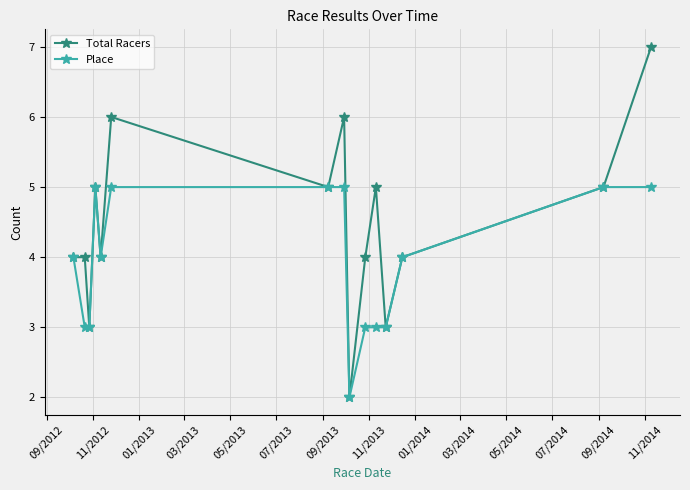

What is the minimum value shown in the chart?

2